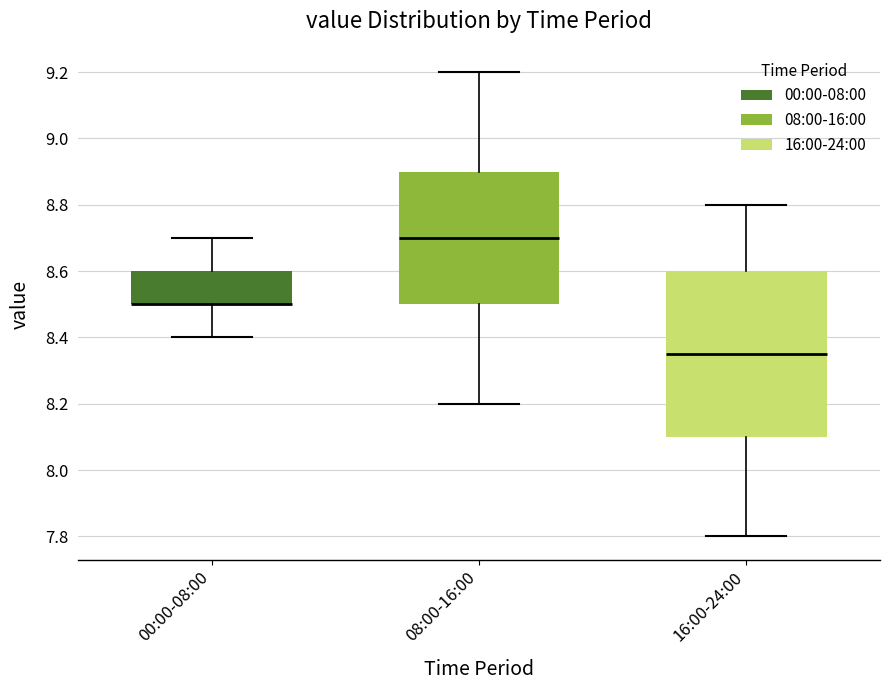

Reading left to right, read every box against the y-axis: the position of its median line, the range the box covers, and the ends of its whiskers. The values are not printed on the chart, so give them approximately, as read against the axis.

00:00-08:00: median 8.50 (drawn on the box's lower edge), box 8.50 to 8.60, whiskers 8.40 to 8.70
08:00-16:00: median 8.70, box 8.50 to 8.90, whiskers 8.20 to 9.20
16:00-24:00: median 8.36, box 8.10 to 8.60, whiskers 7.80 to 8.80